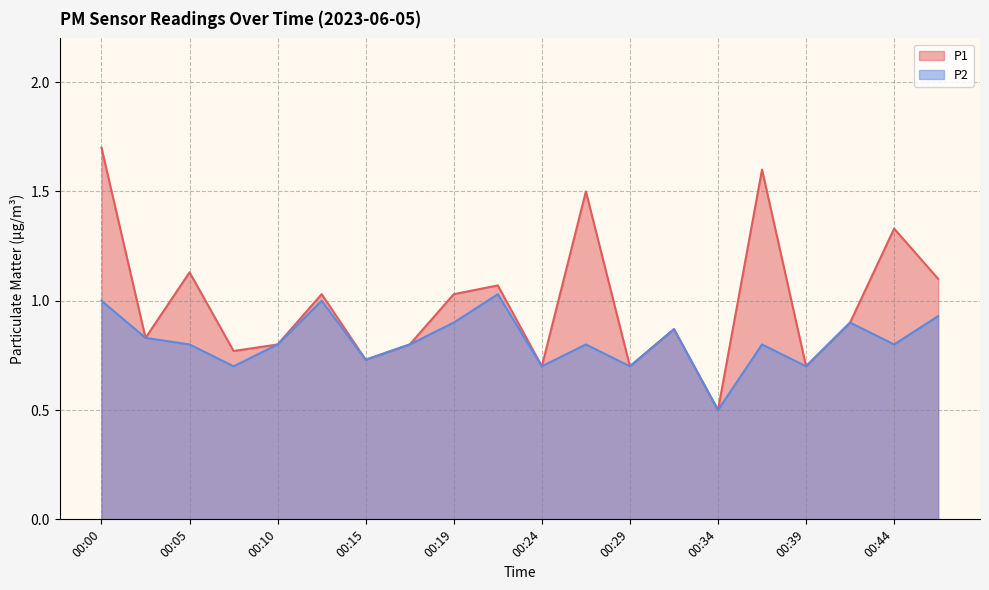

Which series has the largest total across all categories?

P1